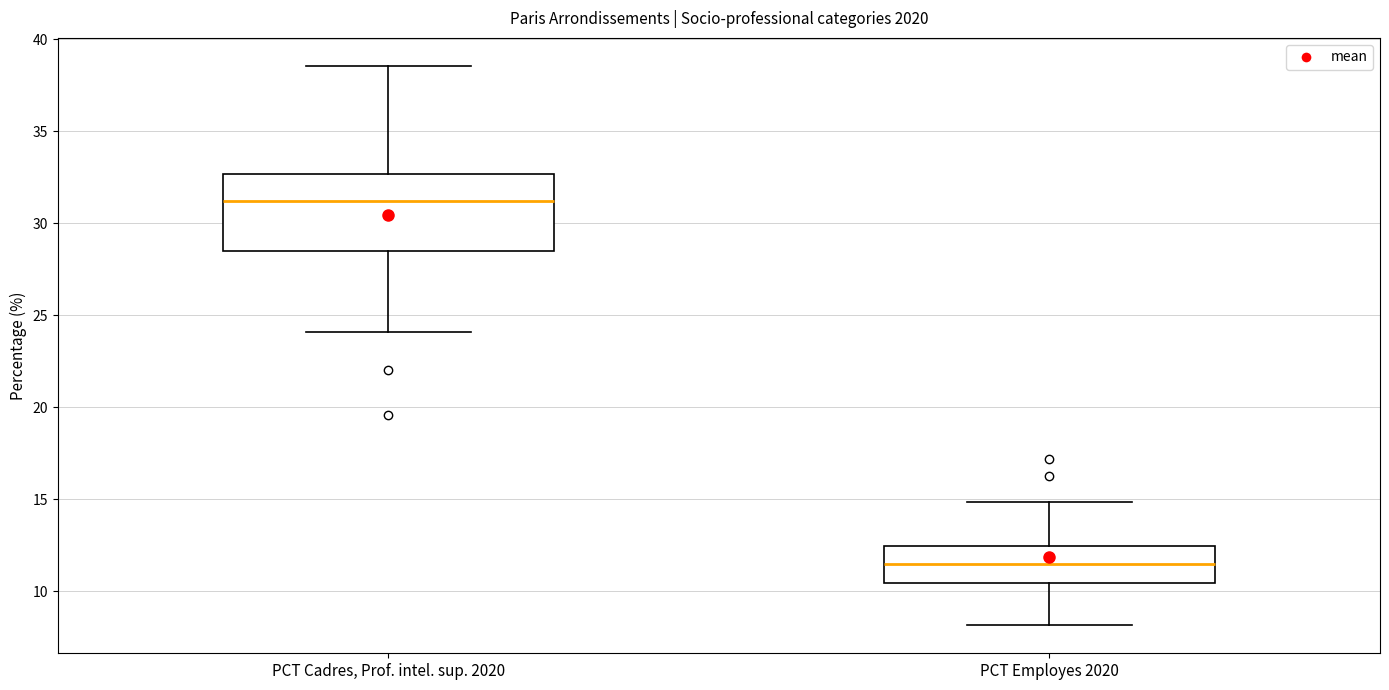

Reading left to right, read every box against the y-axis: the position of its median line, the range the box covers, and the ends of its whiskers. The values are not printed on the chart, so give them approximately, as read against the axis.

PCT Cadres, Prof. intel. sup. 2020: median 31.0, box 28.5 to 32.5, whiskers 24.0 to 38.5
PCT Employes 2020: median 11.5, box 10.5 to 12.5, whiskers 8.0 to 15.0